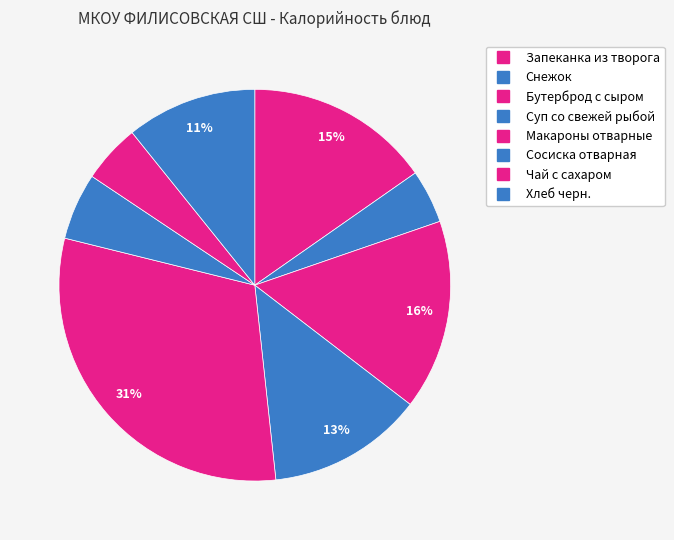

How much of the chart is everything except Сосиска отварная?

94.5%